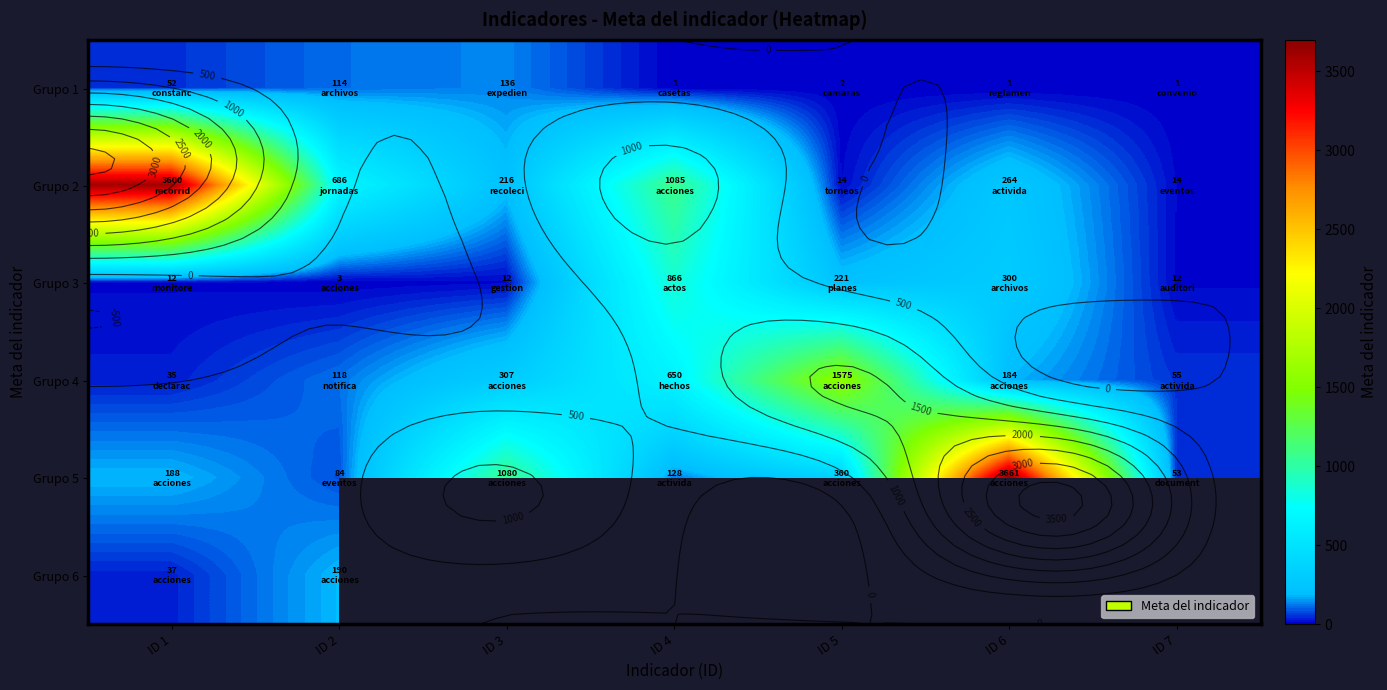

What value does the Grupo 1 series have at ID 7?

1.0